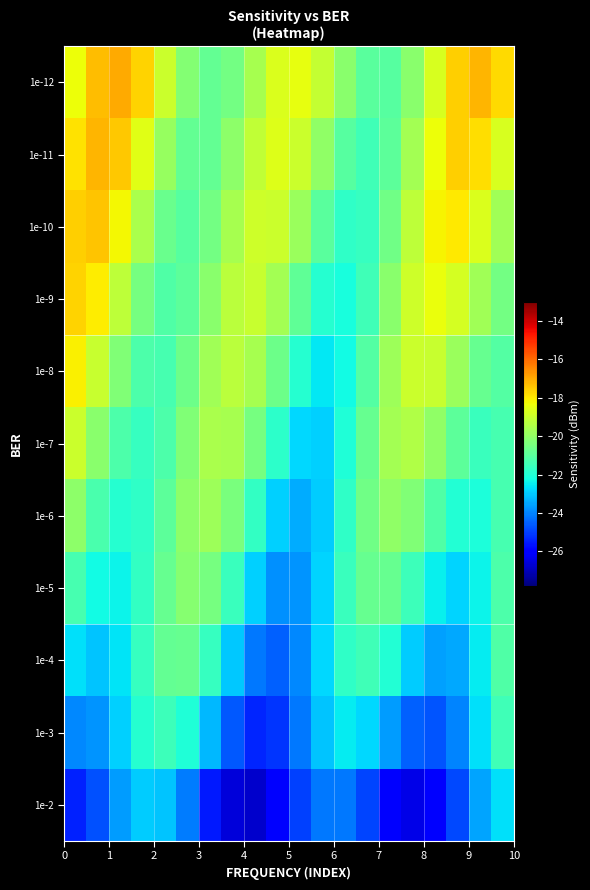

Reading left to right, list all the values displayed in this chart.

1e-12: -18.4	-17.3	-17.0	-17.7	-19.0	-20.3	-20.9	-20.5	-19.6	-18.7	-18.5	-19.1	-20.2	-21.0	-21.0	-20.1	-18.8	-17.6	-17.2	-17.8
1e-11: -17.9	-17.2	-17.5	-18.6	-19.9	-20.8	-20.8	-20.1	-19.1	-18.7	-19.0	-20.0	-21.1	-21.5	-20.9	-19.7	-18.3	-17.6	-17.8	-18.7
1e-10: -17.6	-17.4	-18.2	-19.6	-20.7	-21.1	-20.5	-19.6	-18.9	-19.0	-19.8	-21.0	-21.8	-21.6	-20.6	-19.2	-18.2	-18.0	-18.7	-19.7
1e-9: -17.7	-18.1	-19.2	-20.5	-21.2	-21.0	-20.1	-19.3	-19.1	-19.7	-20.9	-21.9	-22.2	-21.5	-20.2	-18.9	-18.4	-18.8	-19.7	-20.5
1e-8: -18.1	-19.0	-20.3	-21.2	-21.3	-20.7	-19.7	-19.2	-19.6	-20.7	-21.9	-22.6	-22.2	-21.1	-19.8	-19.0	-19.0	-19.8	-20.7	-21.1
1e-7: -19.0	-20.1	-21.2	-21.6	-21.2	-20.3	-19.6	-19.6	-20.5	-21.8	-22.8	-22.9	-22.1	-20.8	-19.7	-19.4	-20.0	-20.9	-21.6	-21.4
1e-6: -20.1	-21.3	-21.9	-21.8	-20.9	-20.1	-19.8	-20.4	-21.7	-22.9	-23.4	-22.9	-21.8	-20.6	-20.0	-20.3	-21.2	-22.0	-22.1	-21.3
1e-5: -21.4	-22.3	-22.4	-21.7	-20.7	-20.2	-20.5	-21.6	-22.9	-23.8	-23.7	-22.8	-21.6	-20.8	-20.8	-21.5	-22.4	-22.8	-22.4	-21.2
1e-4: -22.7	-23.1	-22.6	-21.7	-20.8	-20.8	-21.6	-23.0	-24.2	-24.5	-23.9	-22.8	-21.8	-21.5	-22.0	-22.9	-23.6	-23.5	-22.5	-21.1
1e-3: -23.9	-23.8	-22.9	-21.9	-21.5	-22.0	-23.3	-24.6	-25.4	-25.1	-24.2	-23.1	-22.5	-22.8	-23.7	-24.5	-24.7	-24.0	-22.7	-21.5
1e-2: -25.4	-24.7	-23.7	-23.0	-23.1	-24.1	-25.5	-26.6	-26.8	-26.1	-25.0	-24.2	-24.2	-24.9	-25.9	-26.4	-26.0	-24.9	-23.5	-22.7